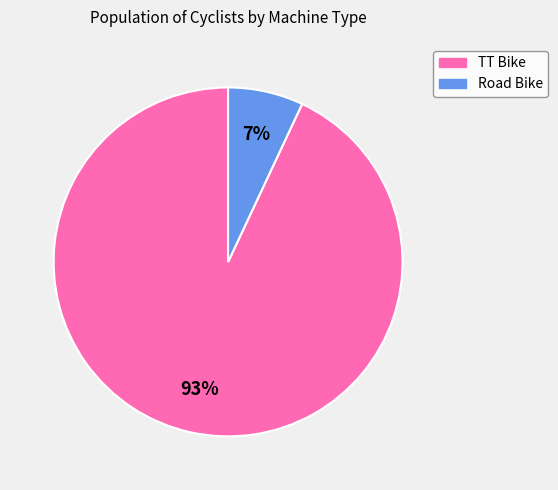

Is the sum of TT Bike and Road Bike greater than half?

Yes